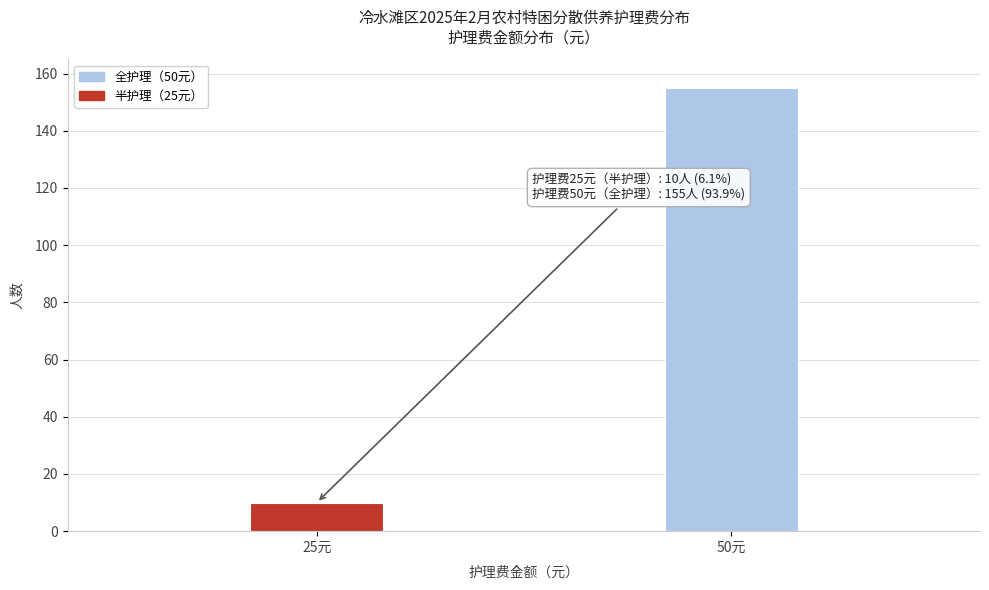

Reading right to left, list all the values displayed in this chart.

50元=155	25元=10